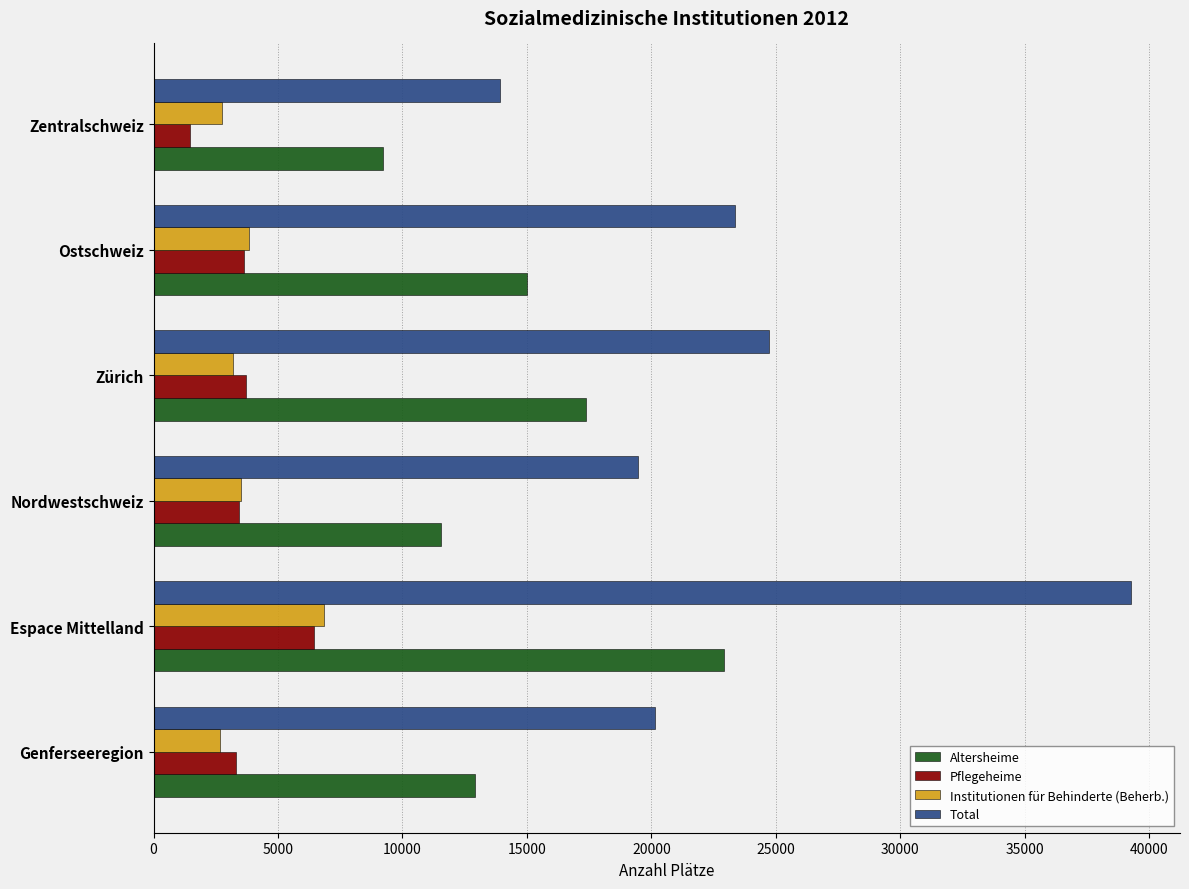

What is the minimum value shown in the chart?

1467